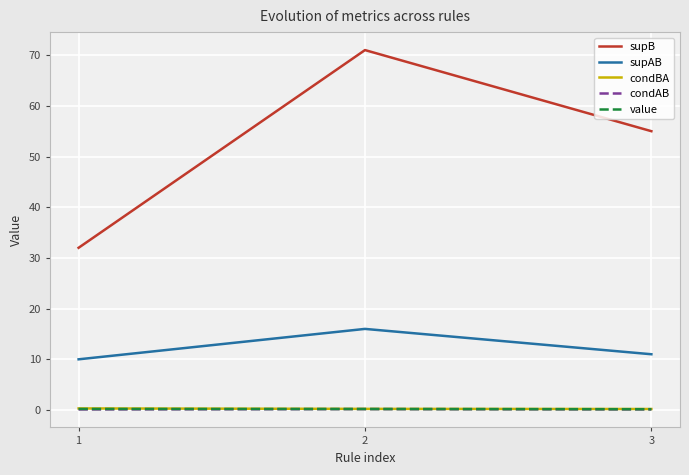

What are all the series names shown in the legend?

supB, supAB, condBA, condAB, value